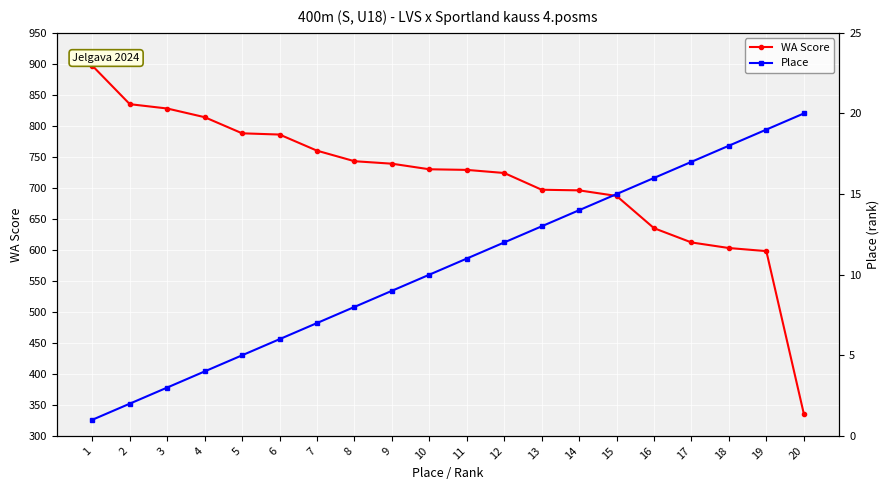

What is the highest value of the WA Score series?

897